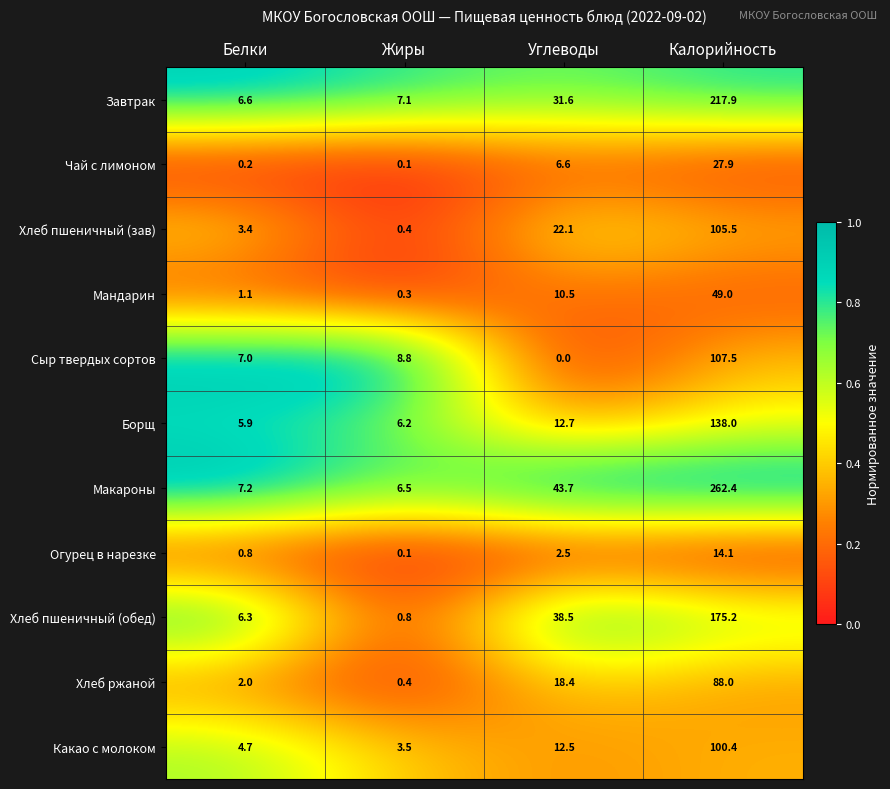

What is the maximum value for Хлеб пшеничный (обед)?

175.2